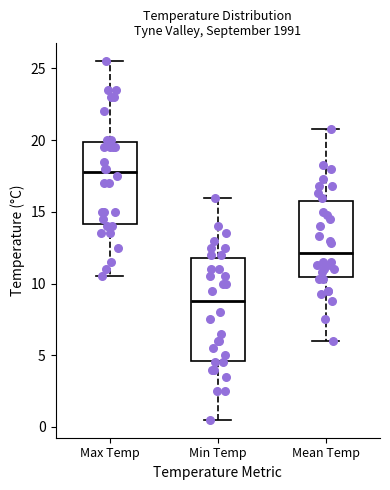

Where is the lower edge of the box for Mean Temp on the y-axis? The values are not printed on the chart, so give them approximately, as read against the axis.

10.5